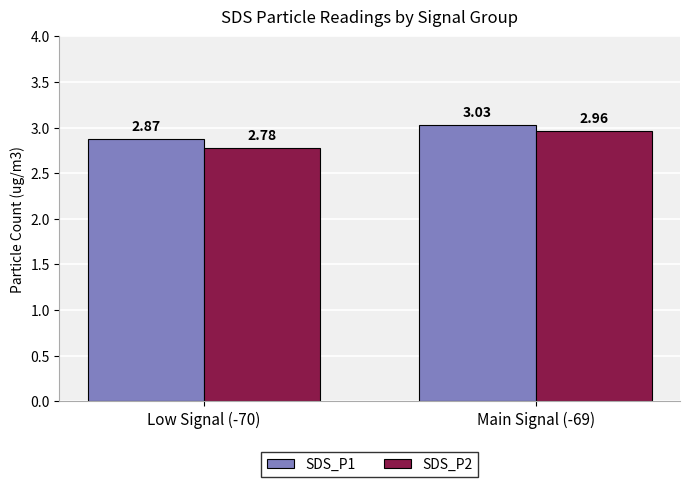

What are all the series names shown in the legend?

SDS_P1, SDS_P2